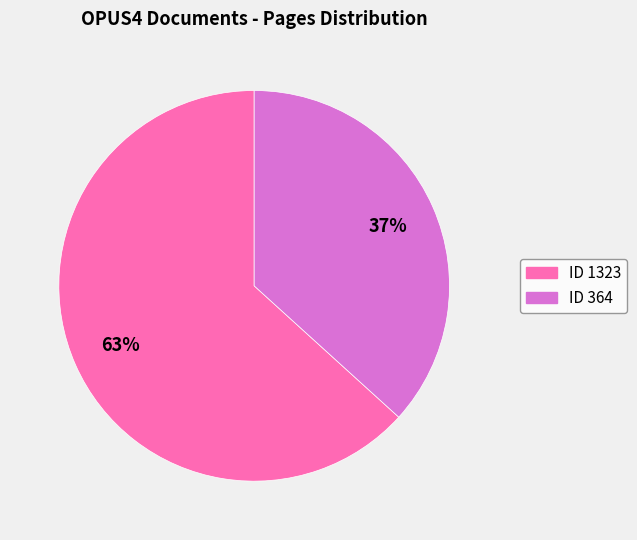

To the nearest percent, what is the average slice percentage?

50%